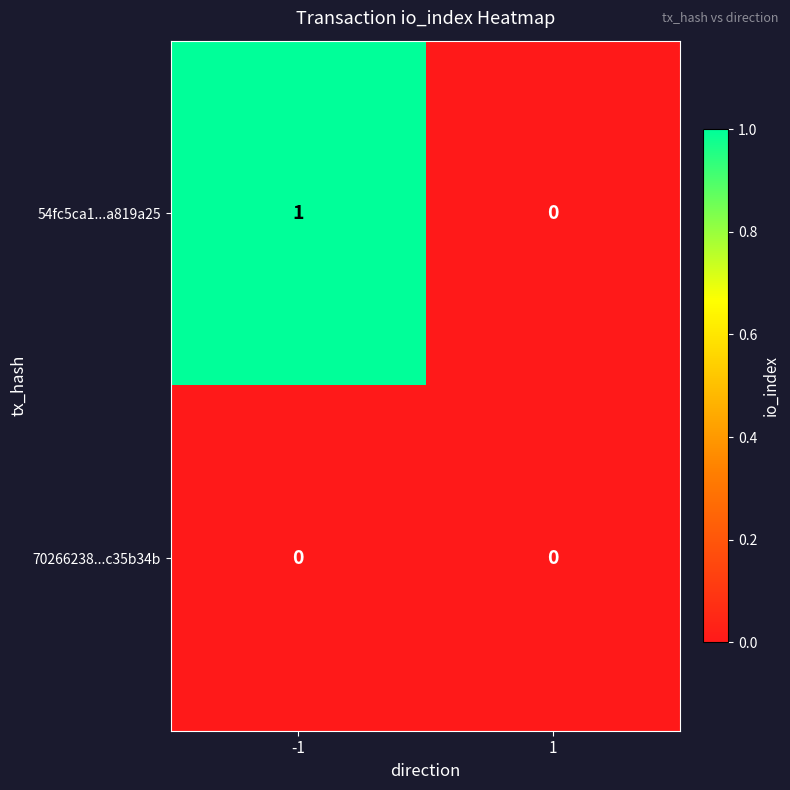

Between -1 and 1, which series saw the biggest shift?

54fc5ca1...a819a25